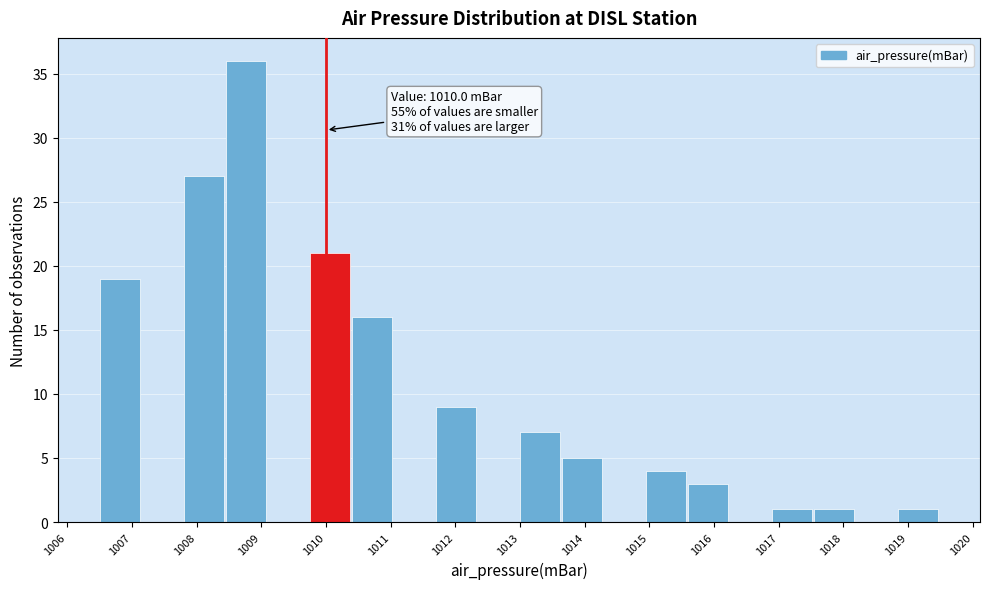

Which range on the x-axis has the tallest bar?

1008.45 to 1009.10